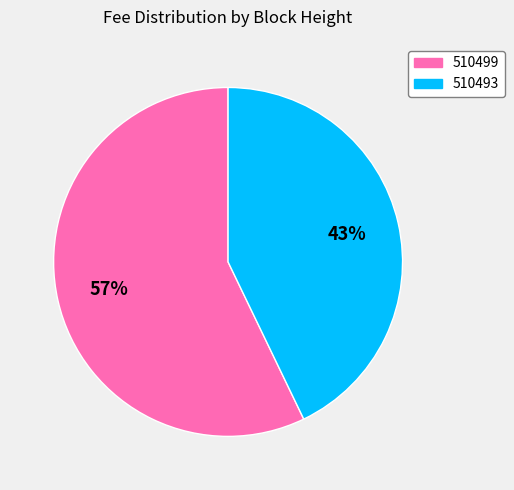

Which slice is the smallest?

510493